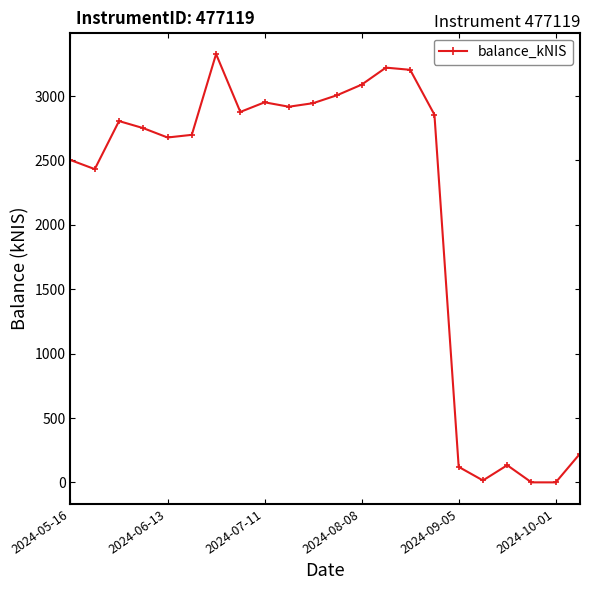

What is the smallest value displayed?

0.1